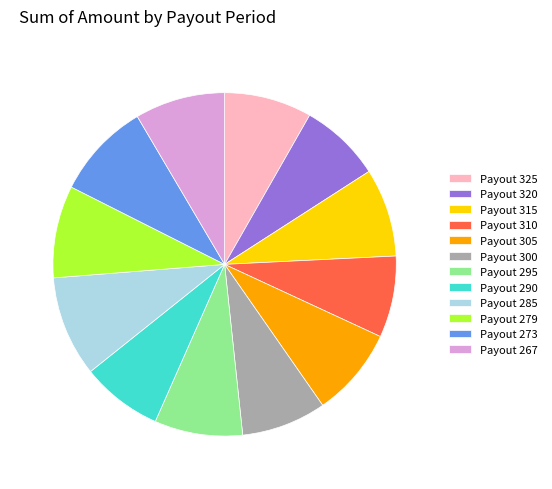

Is Payout 305 the majority of the pie?

No